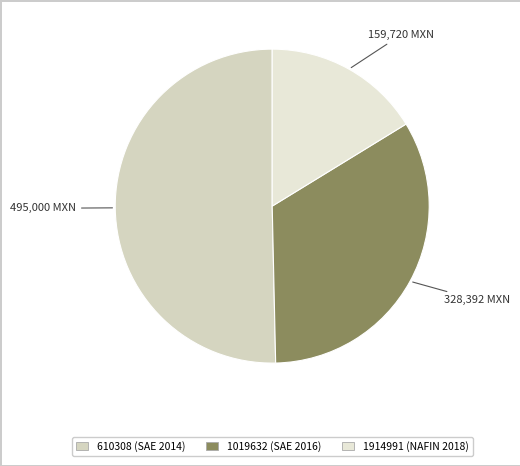

What is the majority slice?

610308 (SAE 2014)